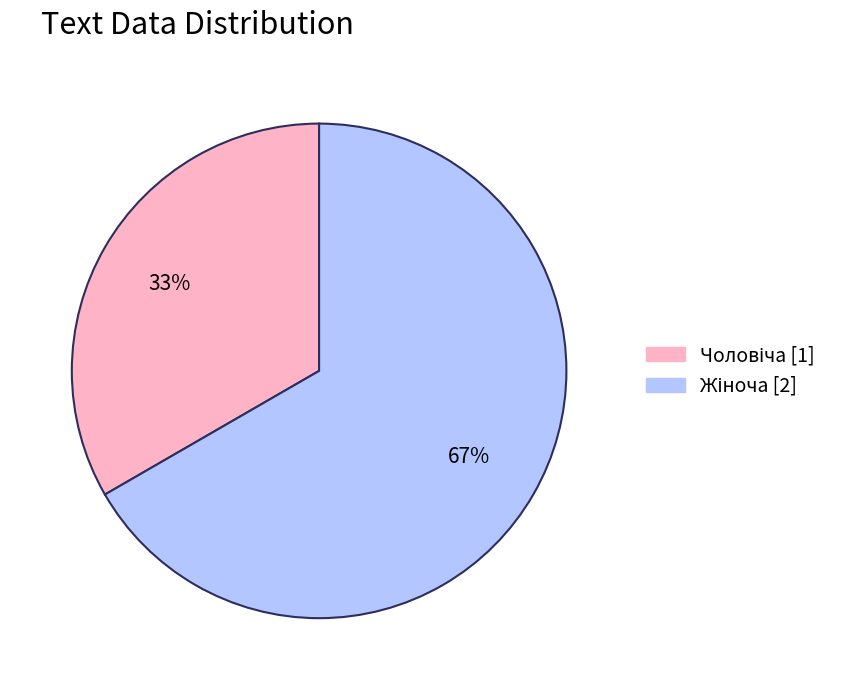

To the nearest percent, what is the average slice percentage?

50%